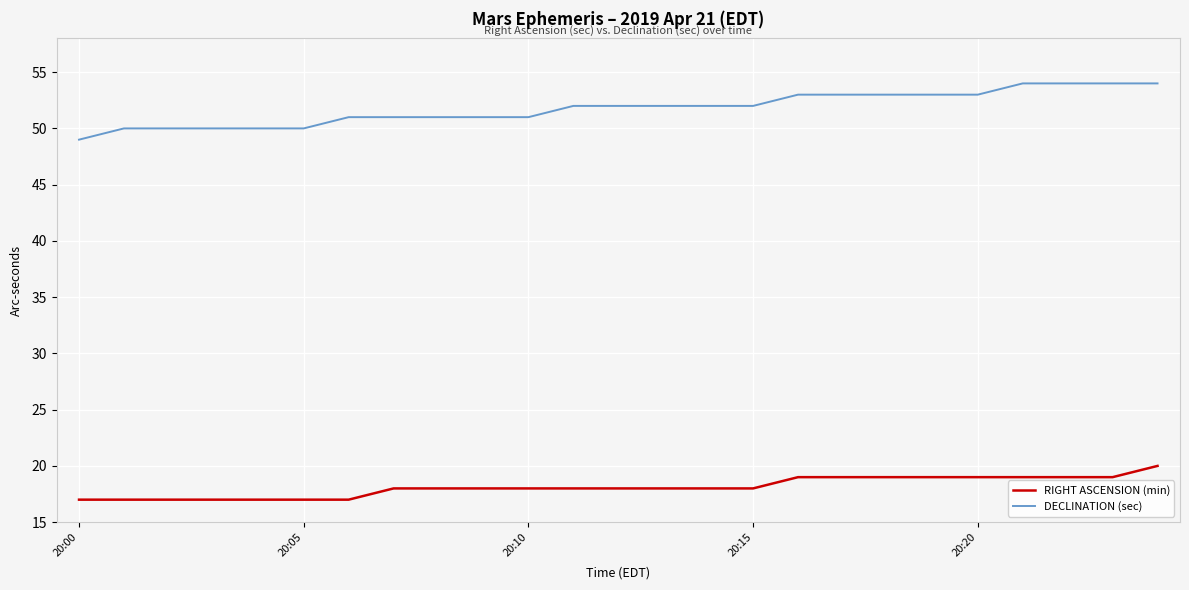

What are all the series names shown in the legend?

RIGHT ASCENSION (min), DECLINATION (sec)